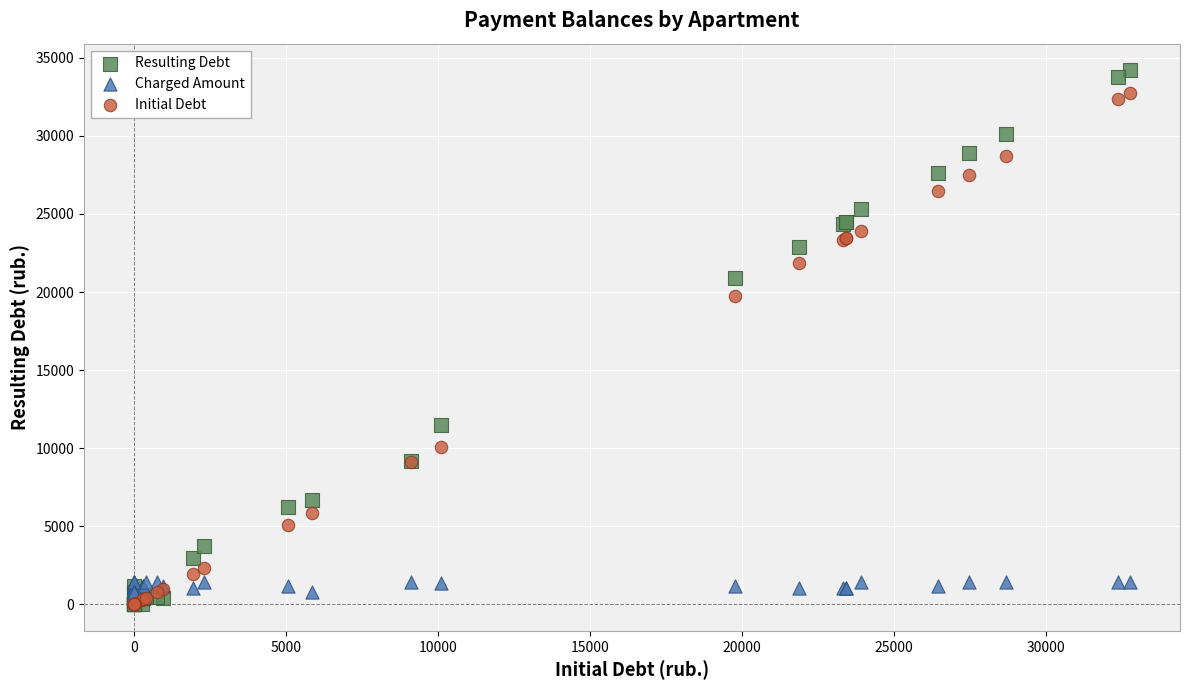

Across all series, what Y value is closest to 17100?

19762.0